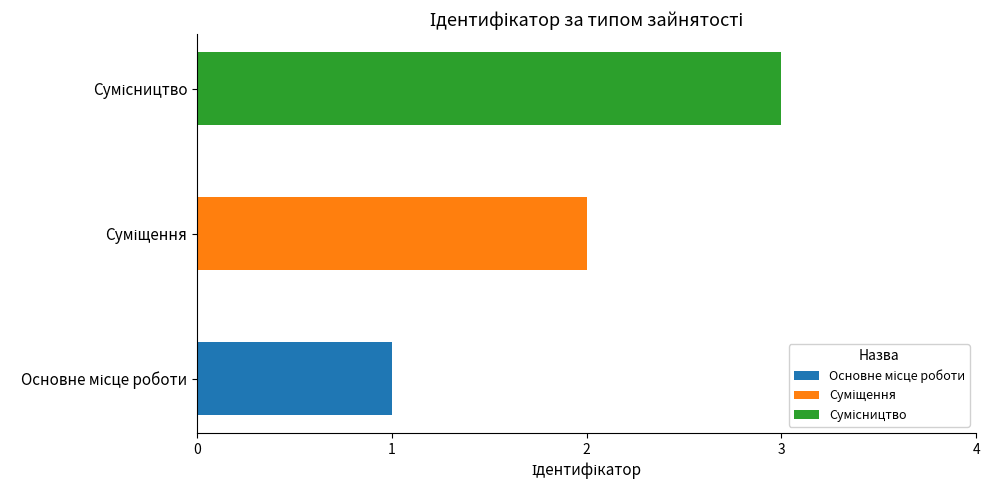

What is the difference between the second highest and minimum values?

1